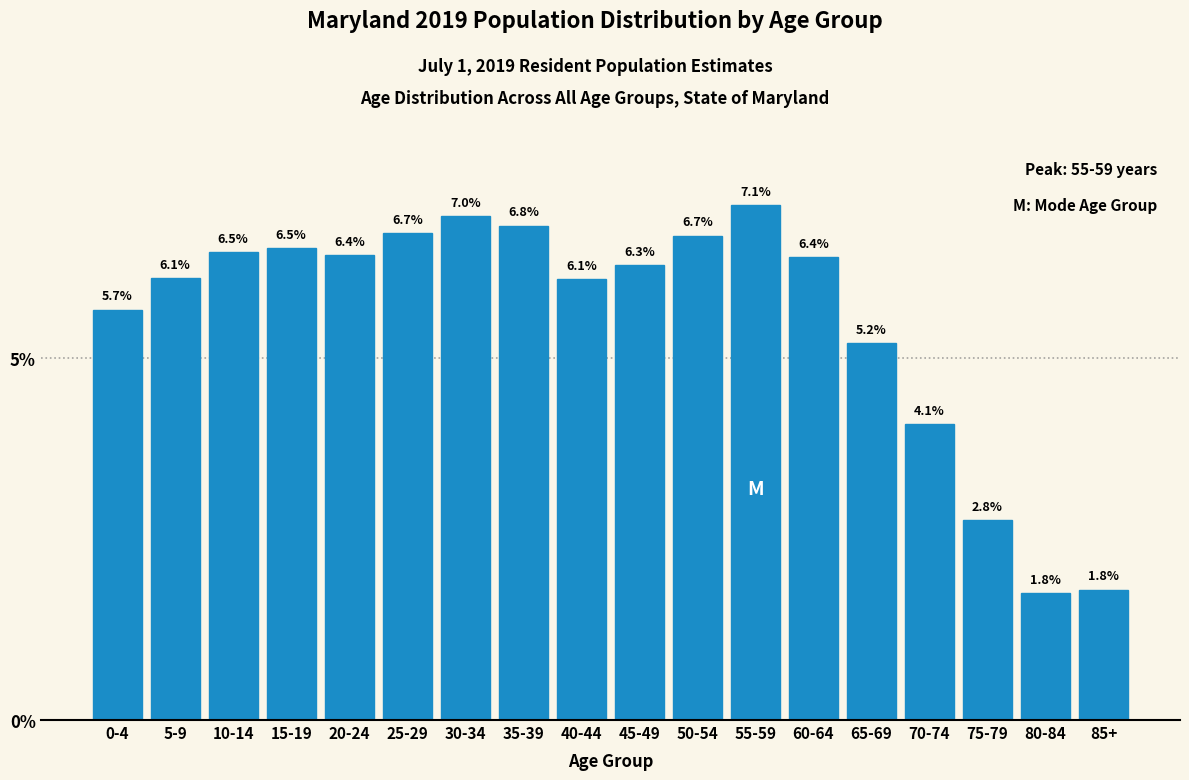

Reading left to right, transcribe all the data shown in this chart.

0-4=5.7	5-9=6.1	10-14=6.5	15-19=6.5	20-24=6.4	25-29=6.7	30-34=7.0	35-39=6.8	40-44=6.1	45-49=6.3	50-54=6.7	55-59=7.1	60-64=6.4	65-69=5.2	70-74=4.1	75-79=2.8	80-84=1.8	85+=1.8